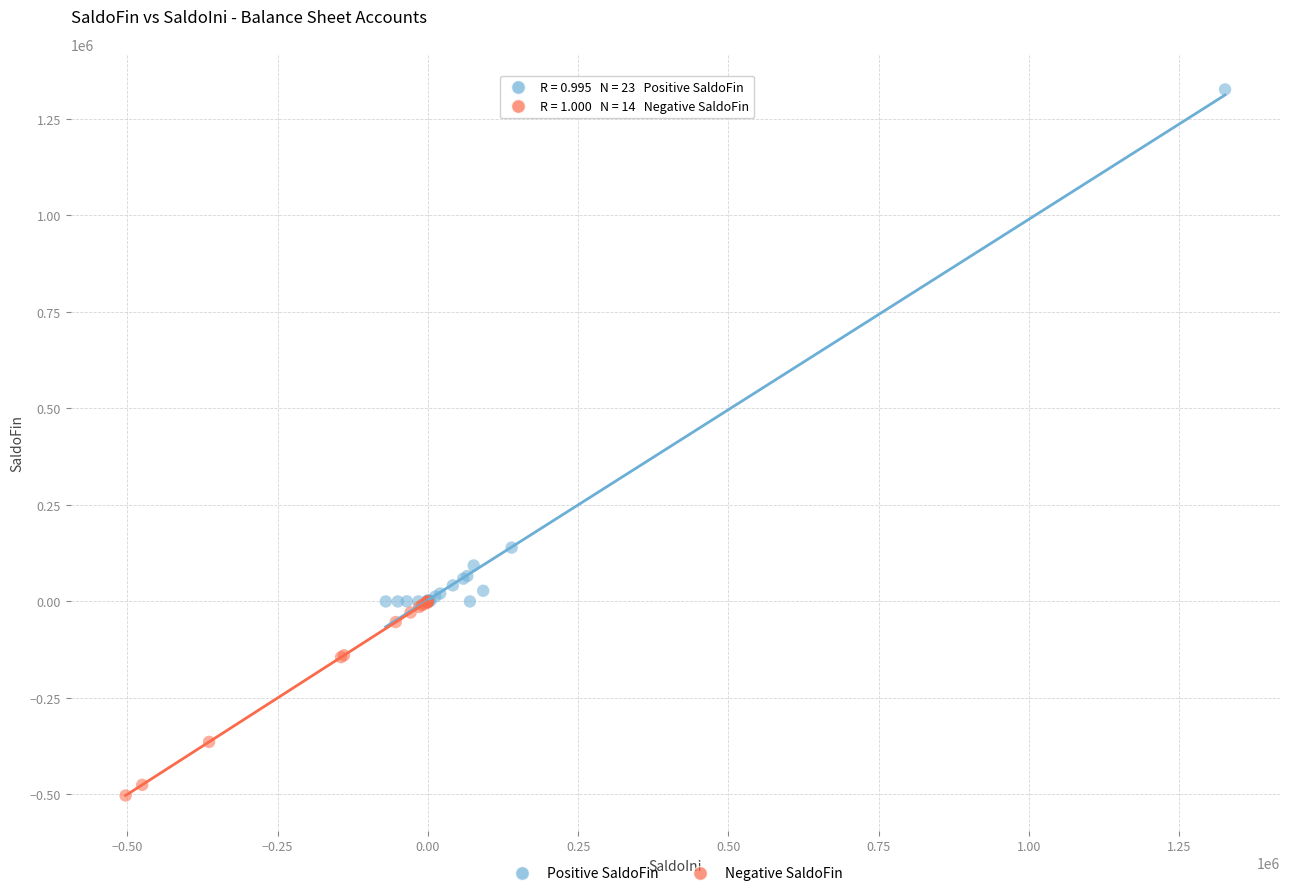

Which series contains the lowest Y value?

Negative SaldoFin